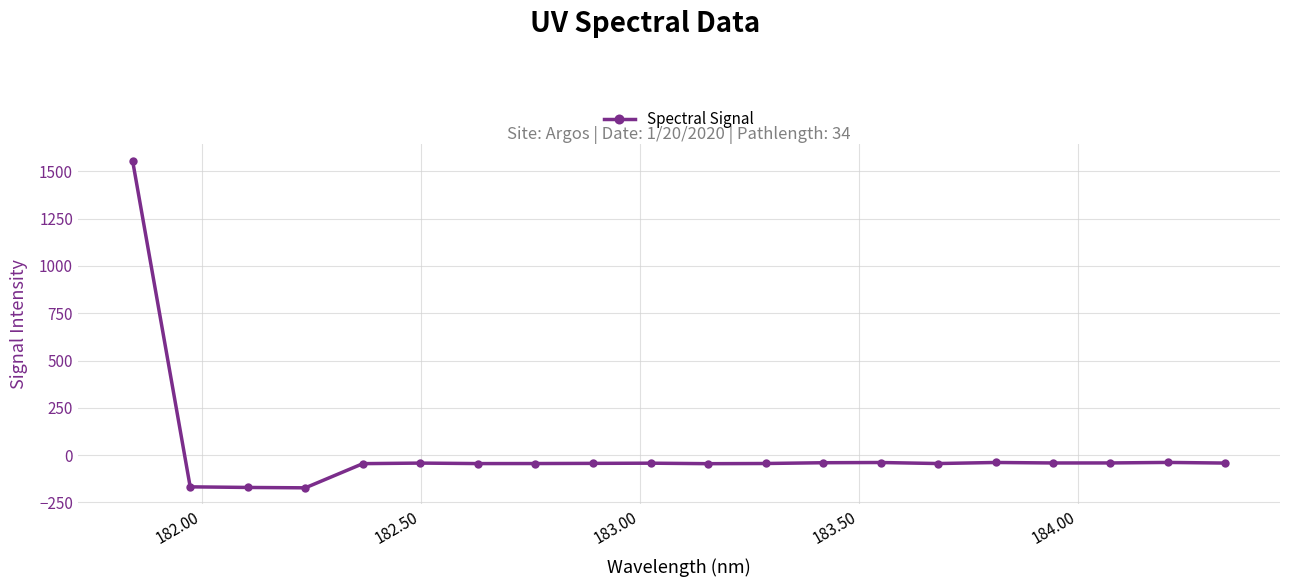

What is the value of the 16th point from the left?

-38.6